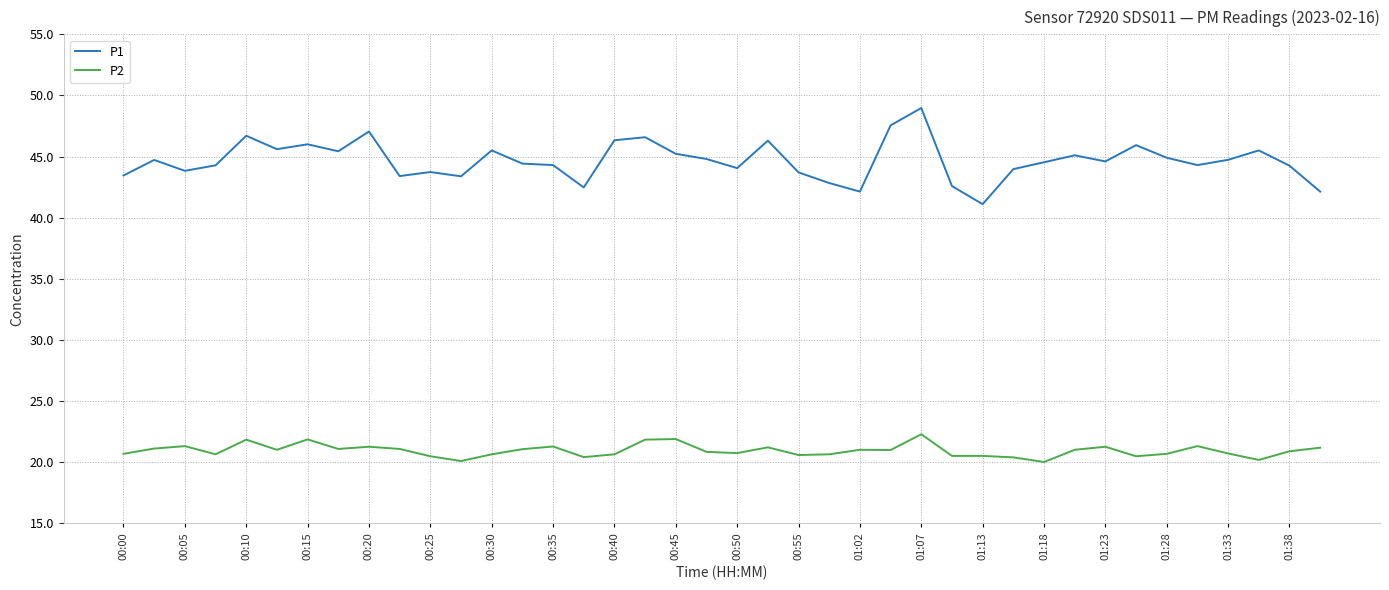

True or false: P2 and P1 intersect in this chart.

False